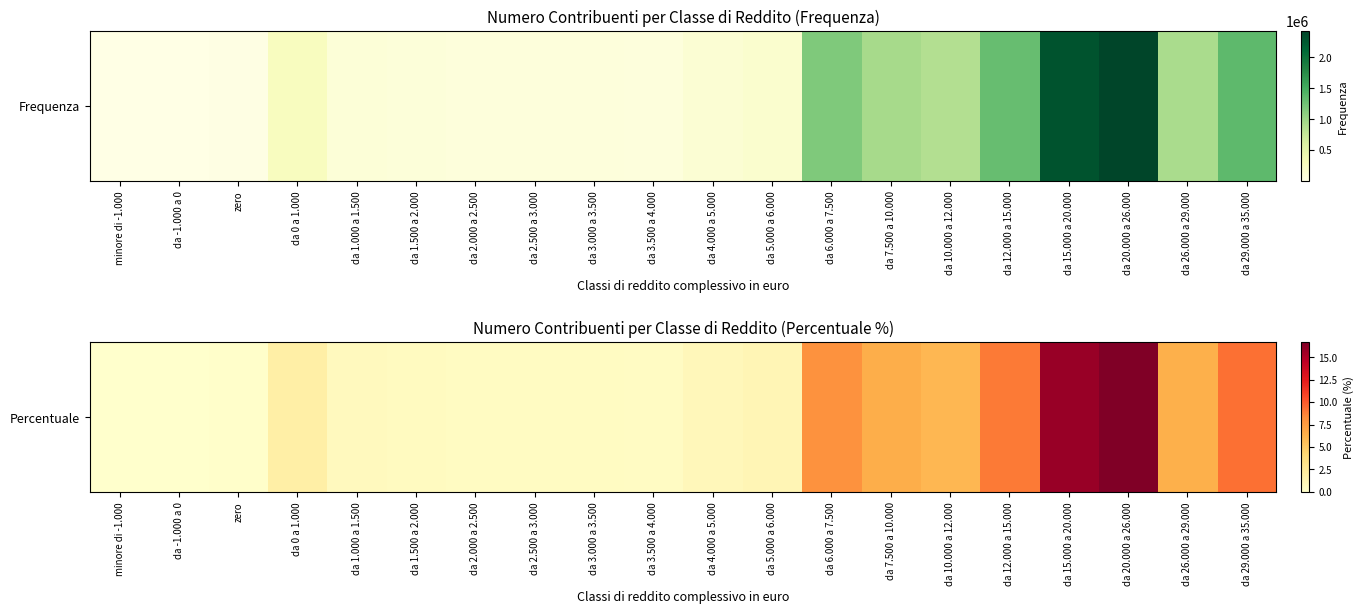

Is it true that the value at da 29.000 a 35.000 is 12.9?

False